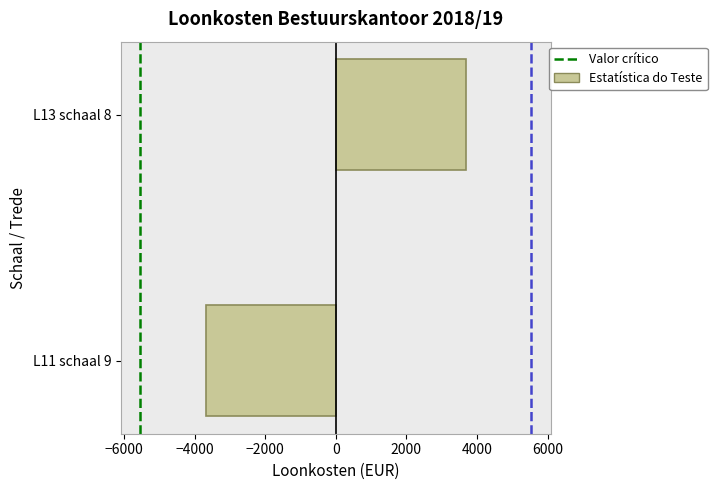

Reading top to bottom, transcribe all the data shown in this chart.

3689.1	-3689.1